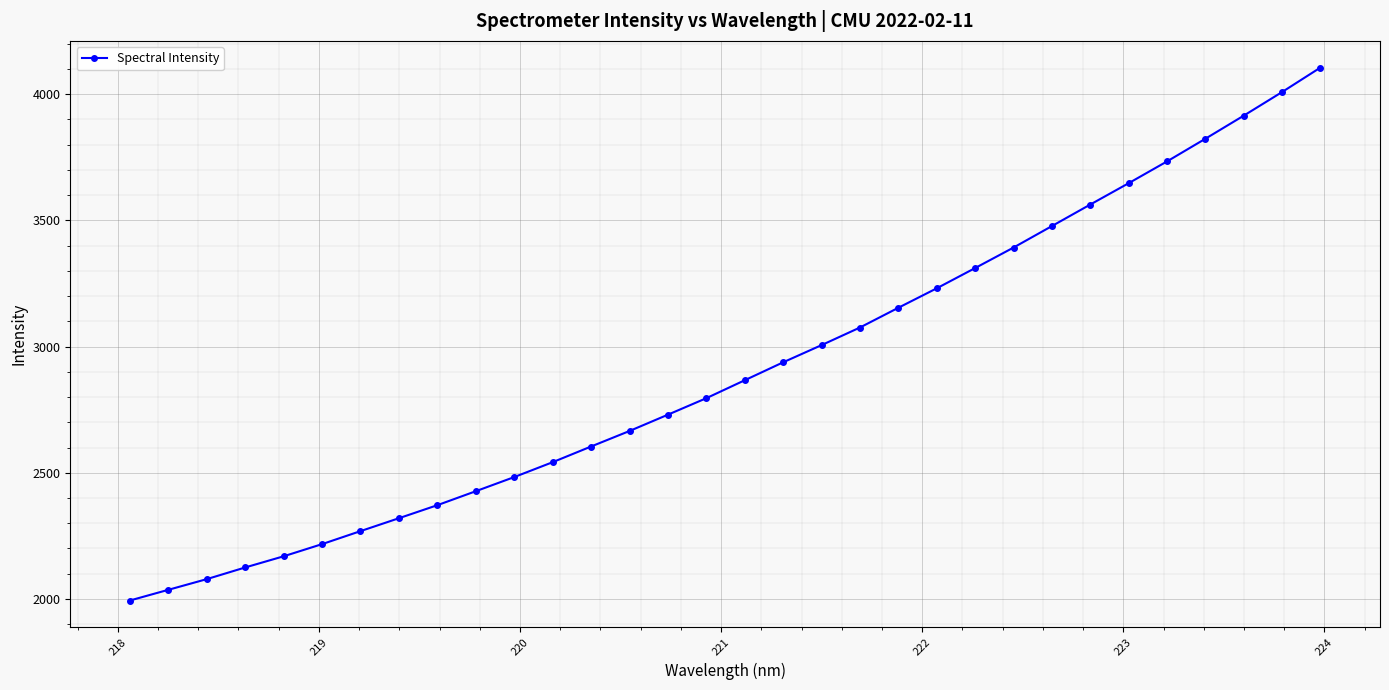

What is the value of the 19th point from the left?

3005.7